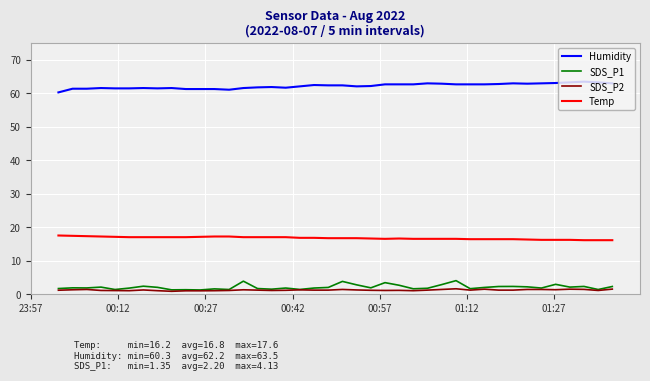

True or false: SDS_P2 and Humidity intersect in this chart.

False